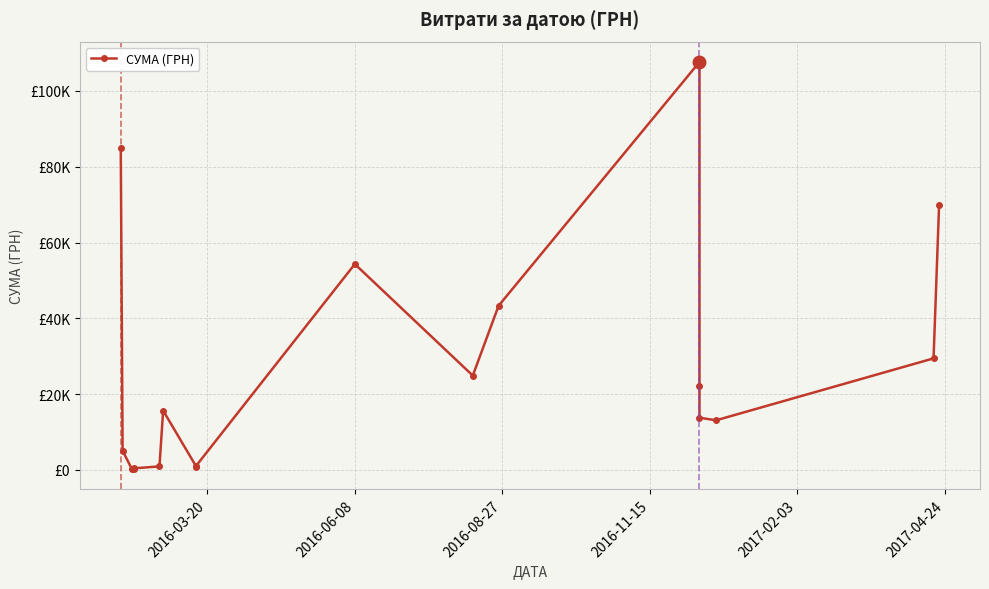

True or false: there are more than 1 points higher than both neighbors.

True